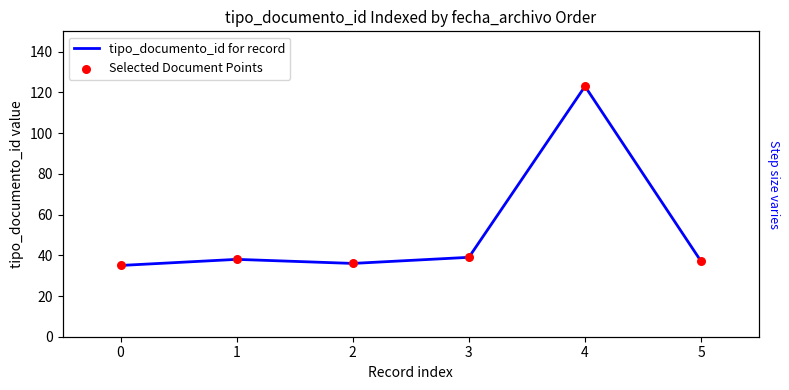

Which series has the largest Y range (max minus min)?

tipo_documento_id for record